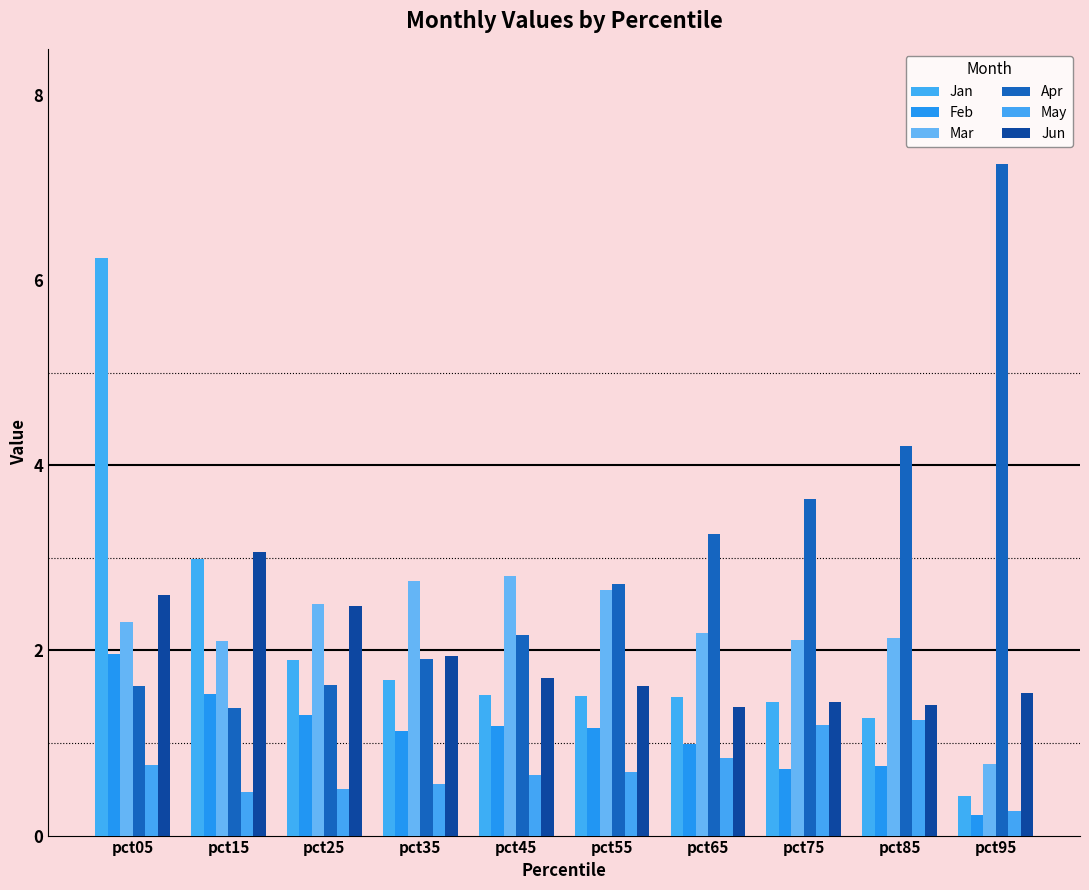

Between pct75 and pct35, which is larger?

pct35